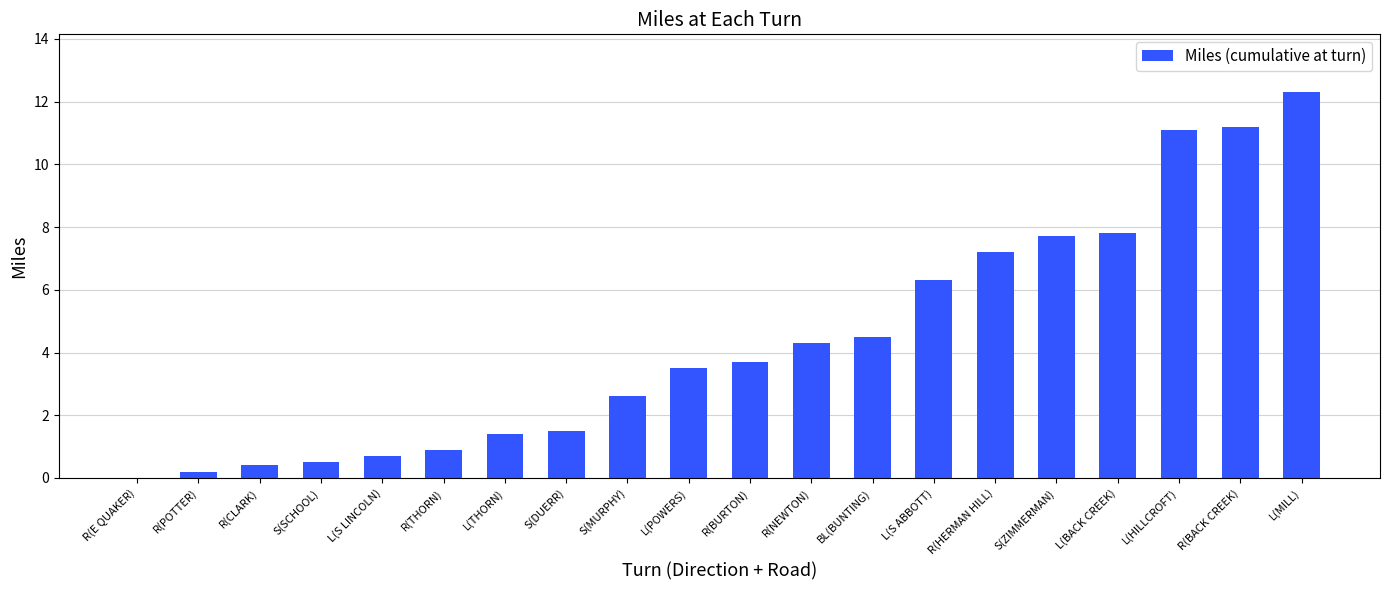

At which label is the value closest to 6?

L(S ABBOTT)